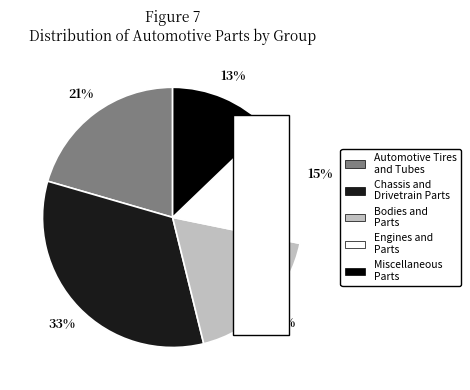

Do Bodies and Parts and Engines and Parts together represent more than half of the pie?

No